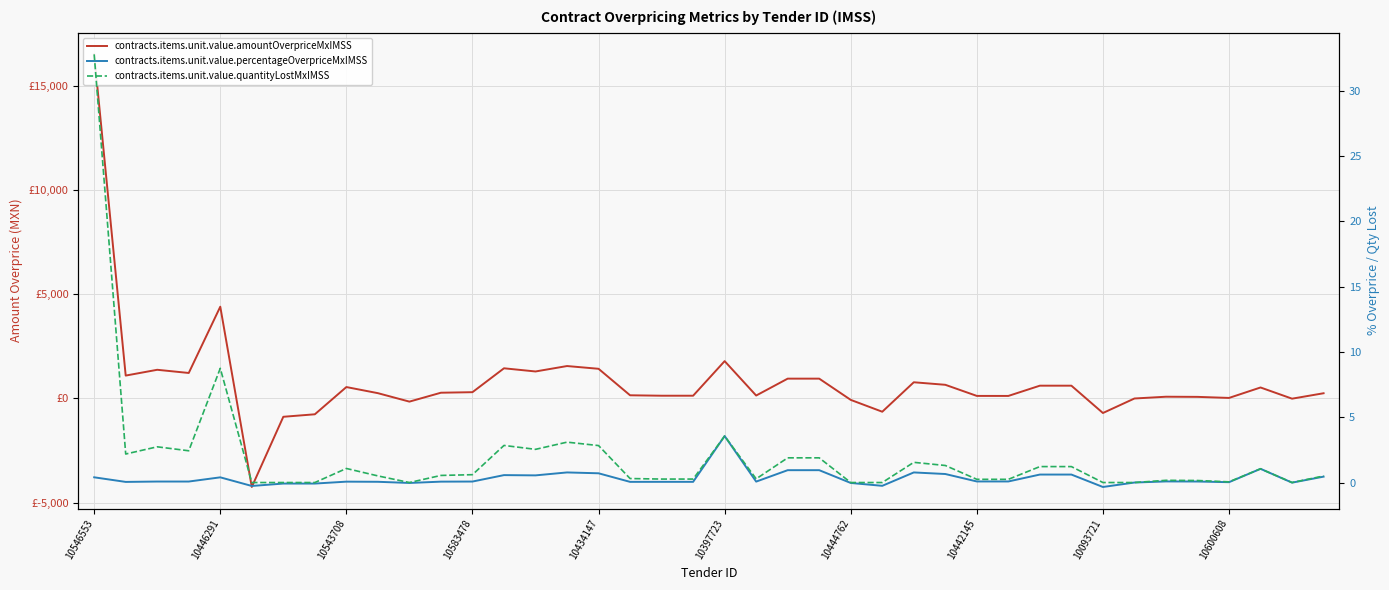

What is the sum of the contracts.items.unit.value.amountOverpriceMxIMSS values at 39 and 10444762?

-625.9